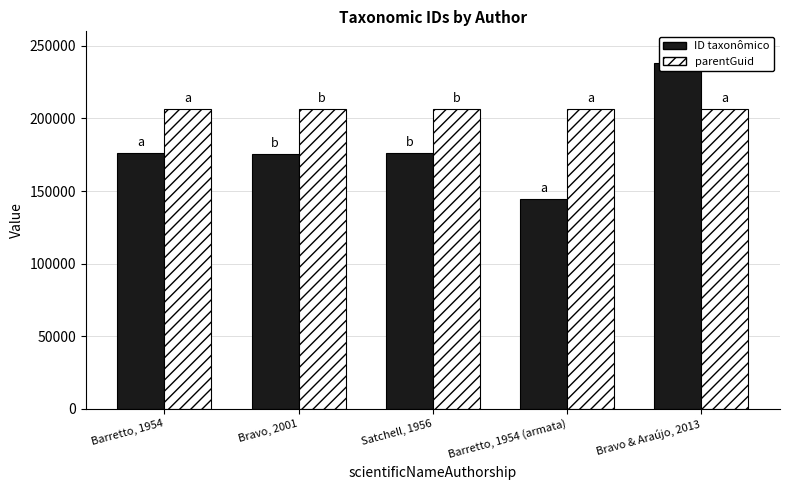

What is the difference between the highest and lowest values at Bravo & Araújo, 2013?

31721